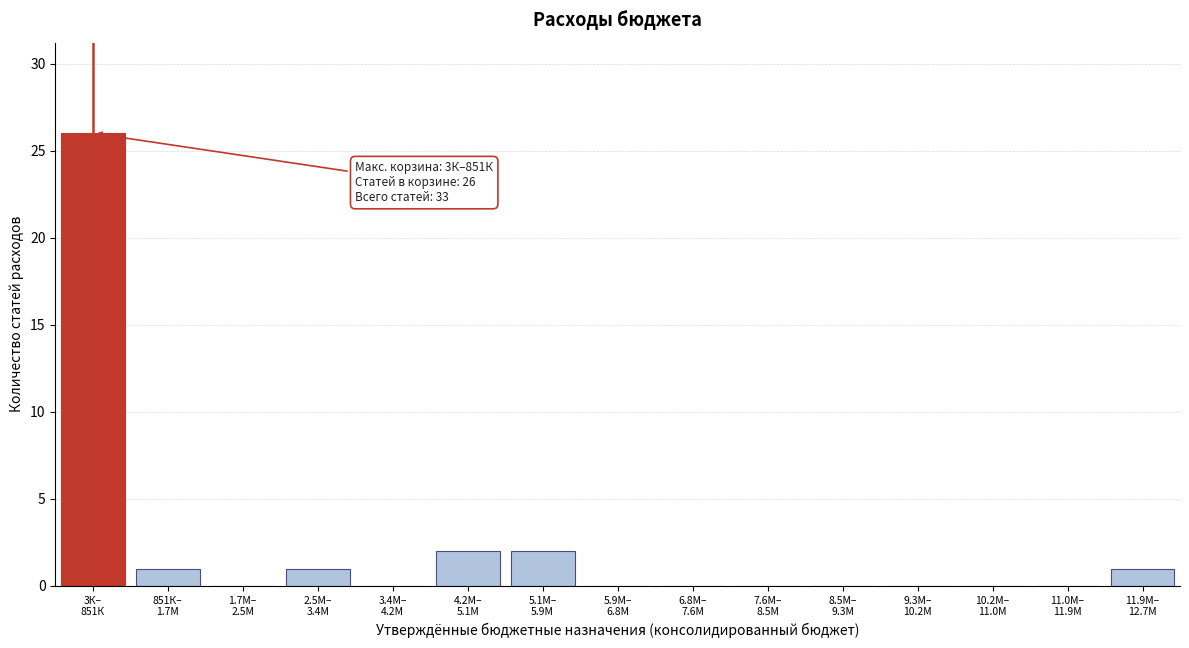

What is the sum of all values?

33